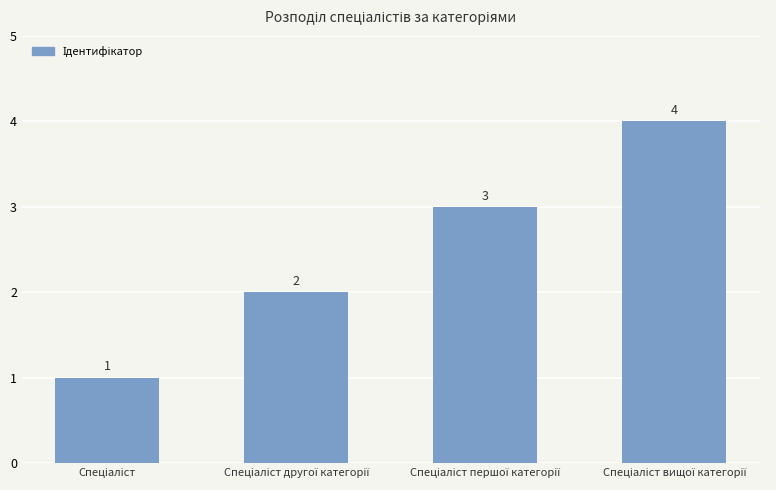

What is the greatest value displayed?

4